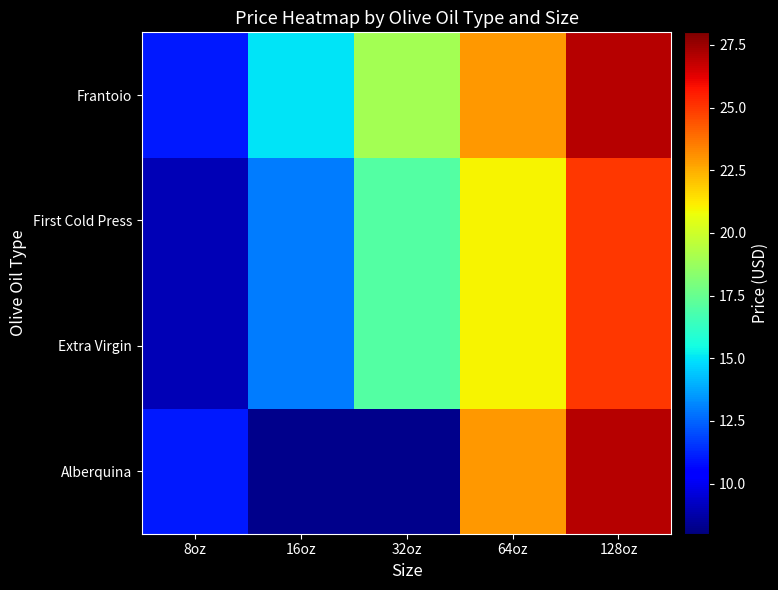

How many series are shown in this chart?

4